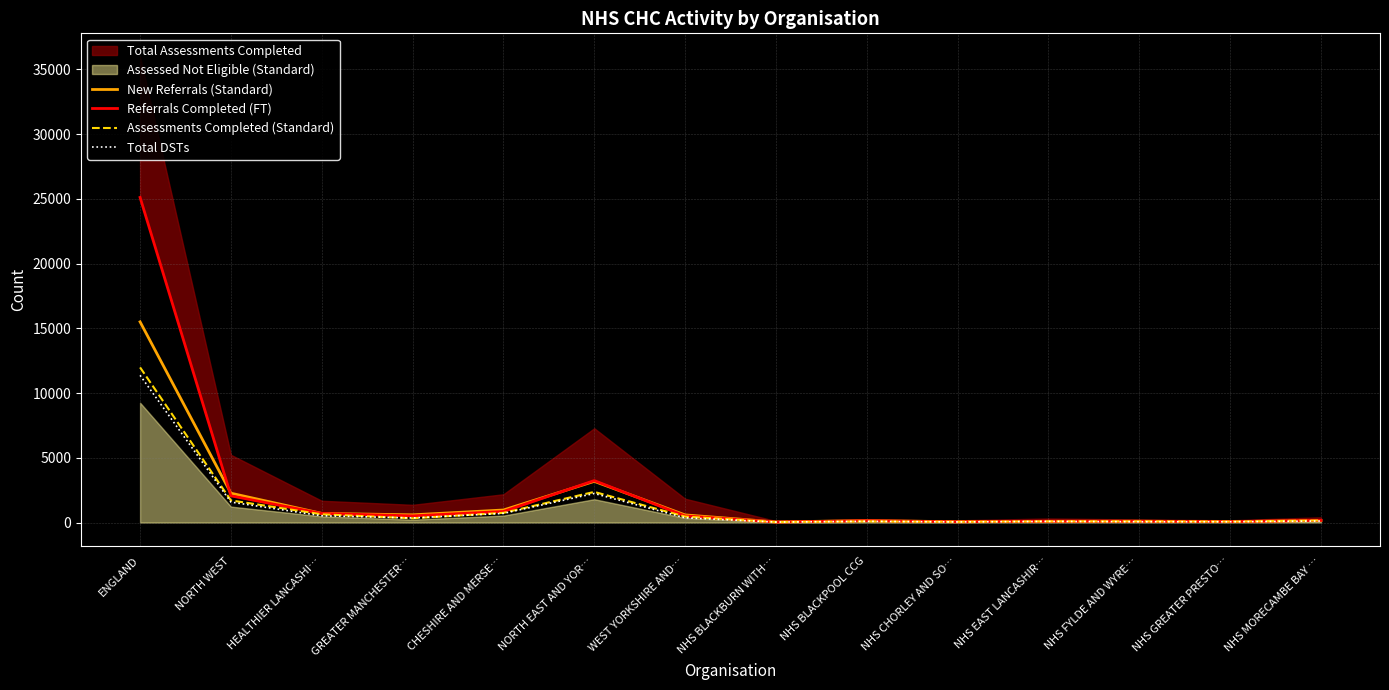

True or false: Assessments Completed (Standard) has a value of 6964 at ENGLAND.

False